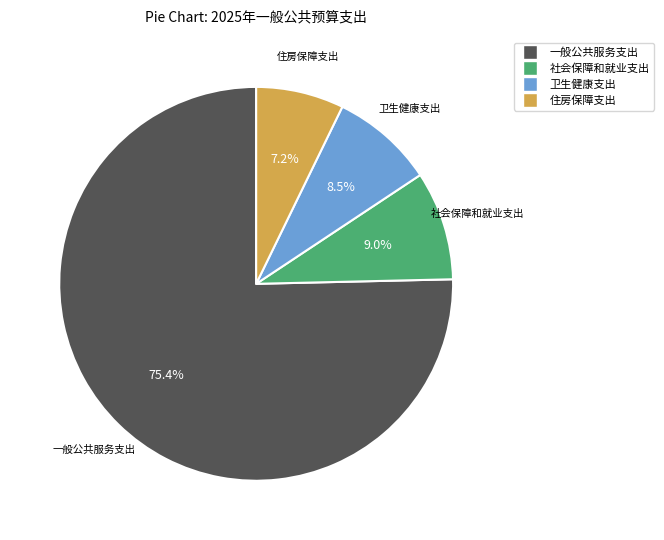

What portion of the pie excludes 卫生健康支出?

91.5%